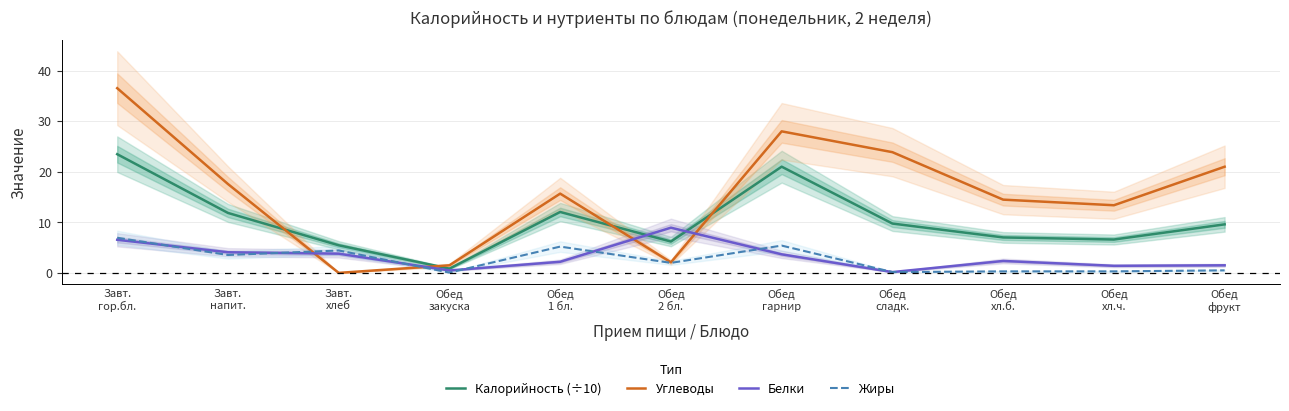

Which has a higher value, Завт.
хлеб or Обед
1 бл.?

Обед
1 бл.